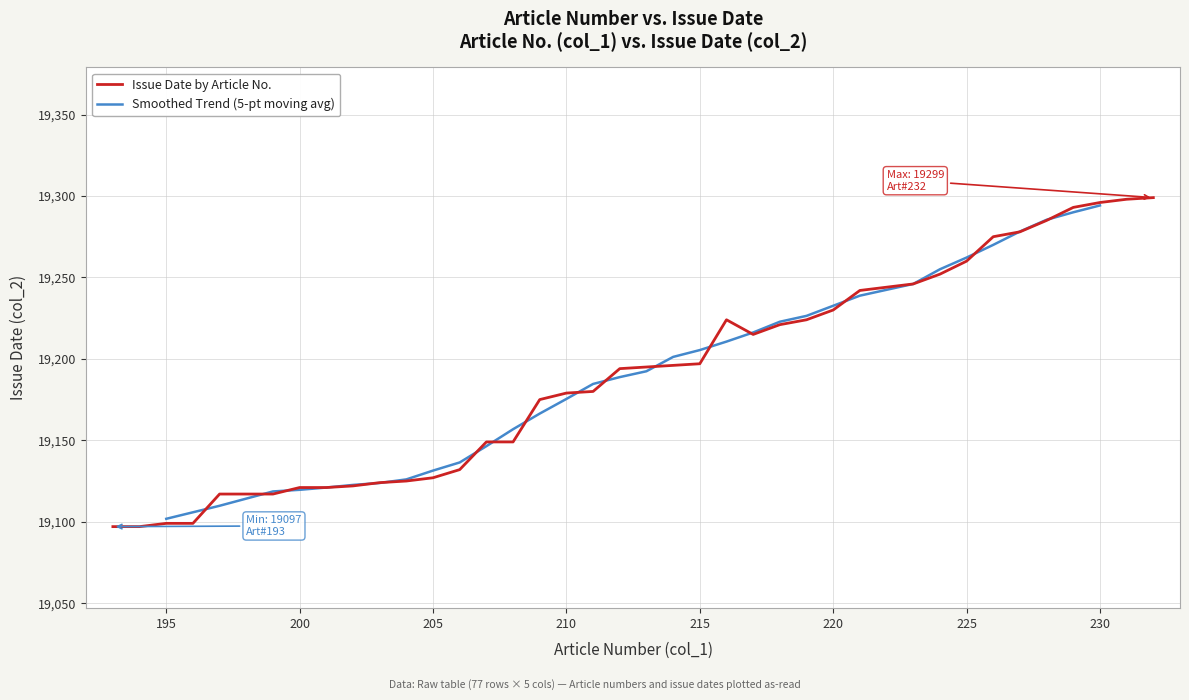

Between 229 and 227, which is larger?

229